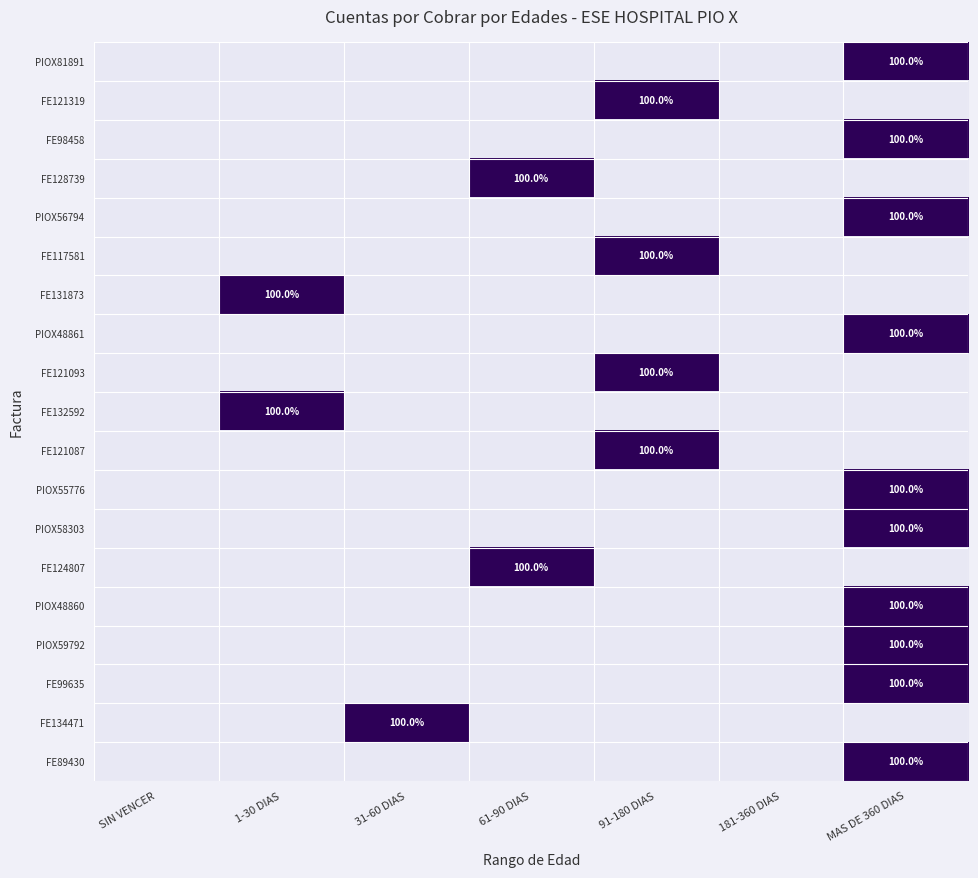

True or false: PIOX81891 has a value of 100 at MAS DE 360 DIAS.

True